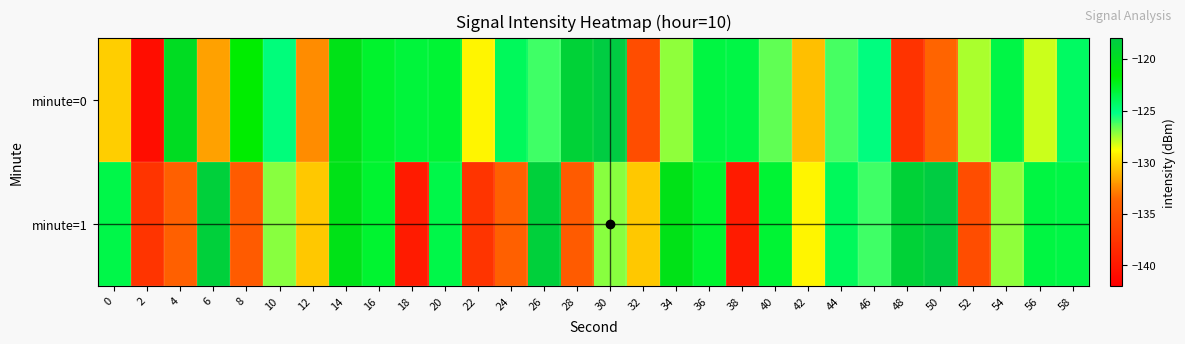

At which category is the sum across all series the highest?

14